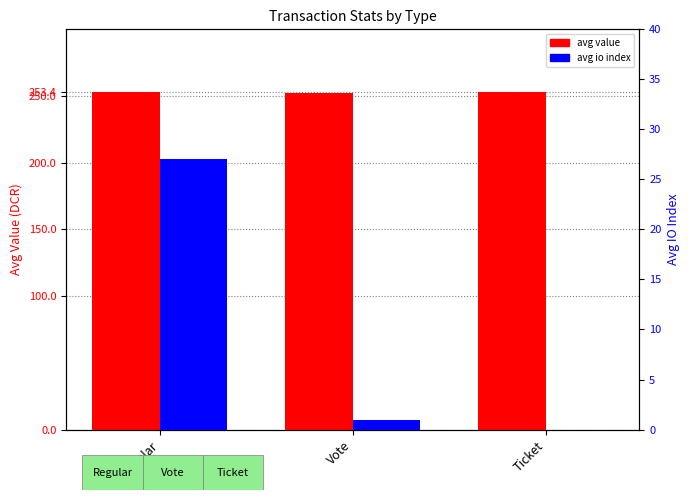

At which label is avg value closest to 252?

Vote